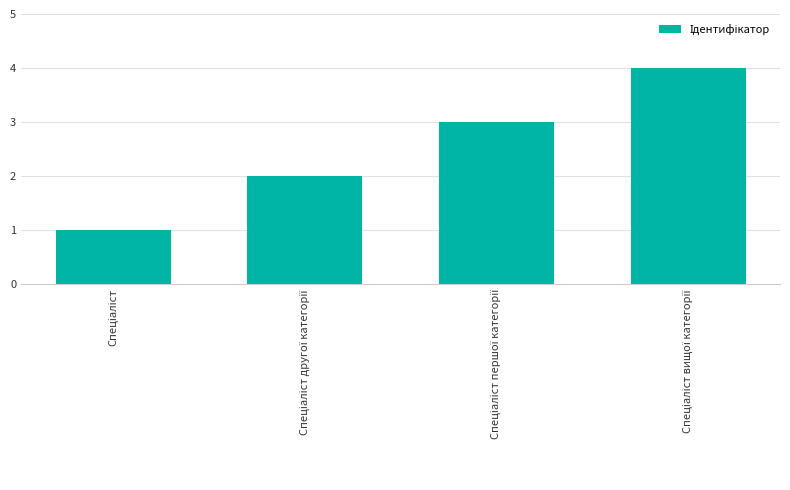

What is the sum of all values?

10